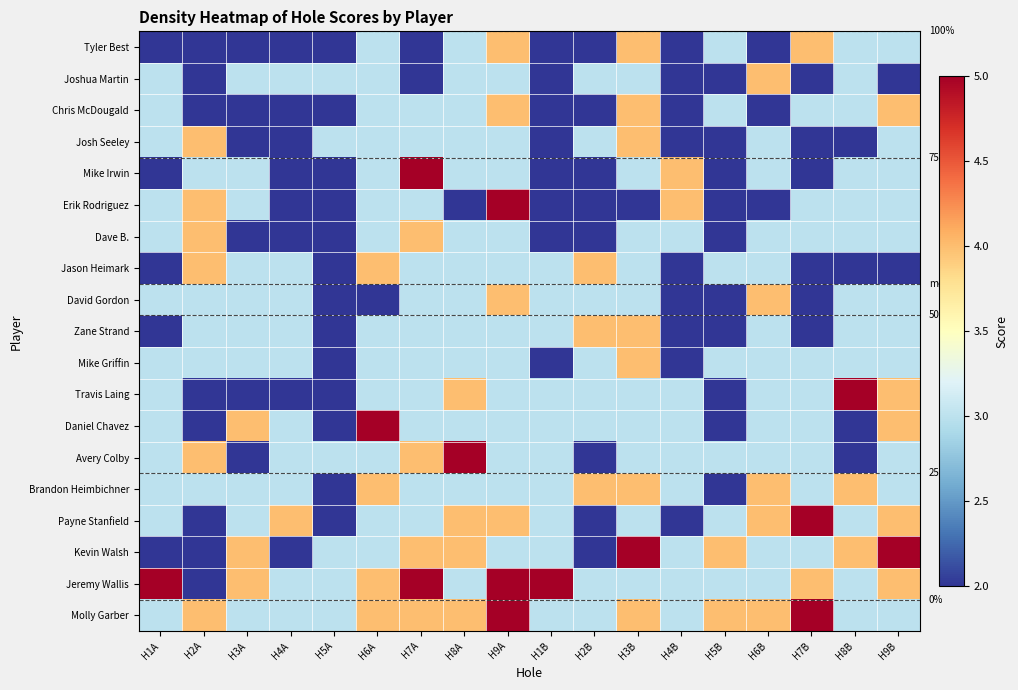

Which series has the largest total across all categories?

Jeremy Wallis